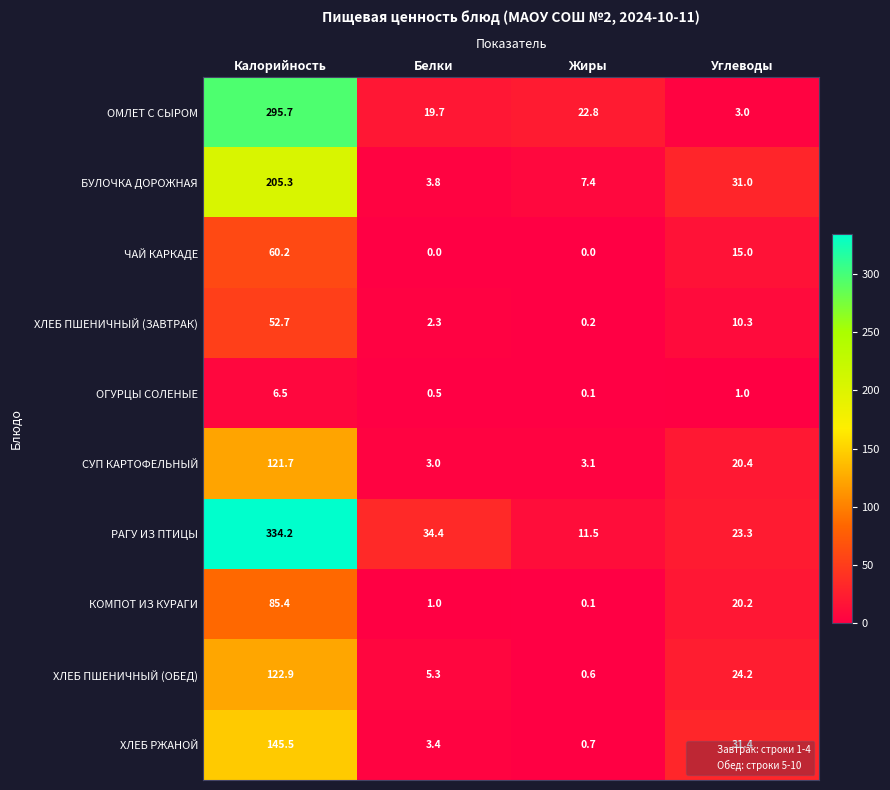

Which series has the widest spread of values?

РАГУ ИЗ ПТИЦЫ